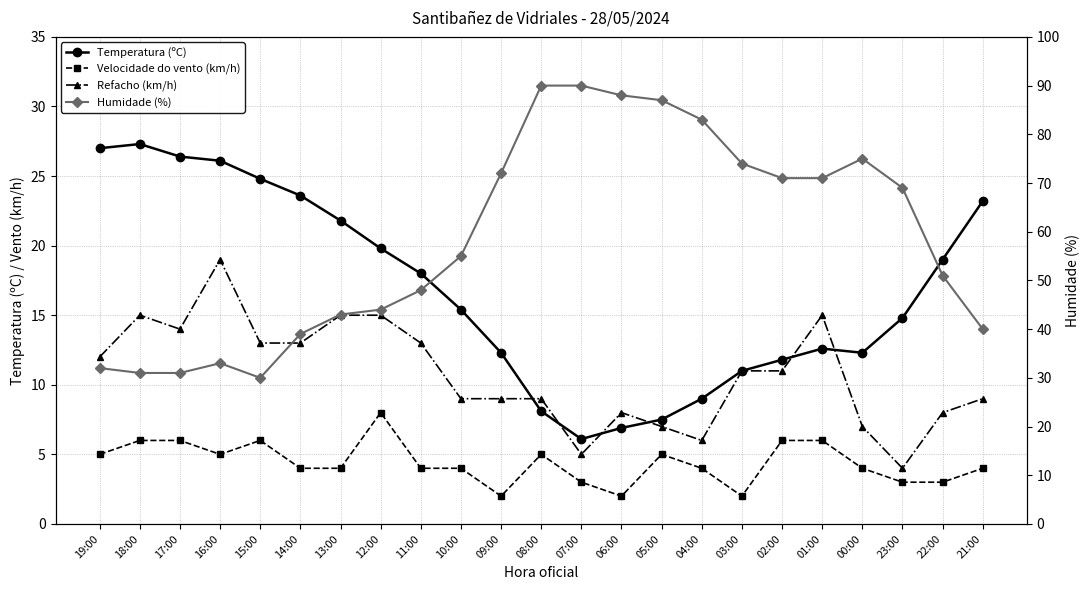

How many values in the Refacho (km/h) series are below 11?

11